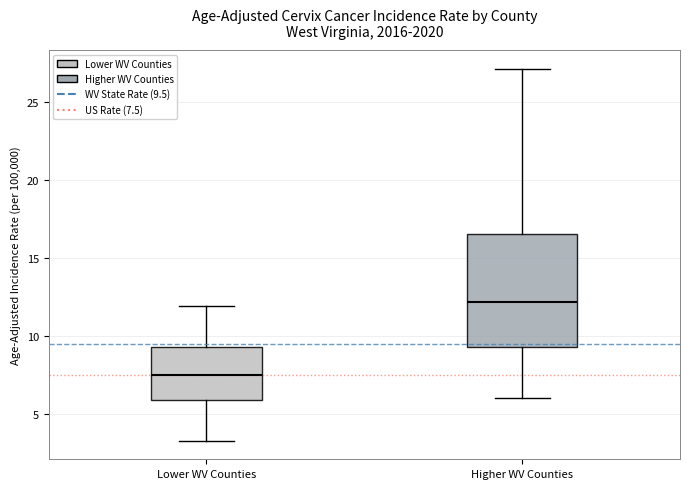

Reading left to right, read every box against the y-axis: the position of its median line, the range the box covers, and the ends of its whiskers. The values are not printed on the chart, so give them approximately, as read against the axis.

Lower WV Counties: median 7.5, box 6.0 to 9.5, whiskers 3.5 to 12.0
Higher WV Counties: median 12.0, box 9.5 to 16.5, whiskers 6.0 to 27.0